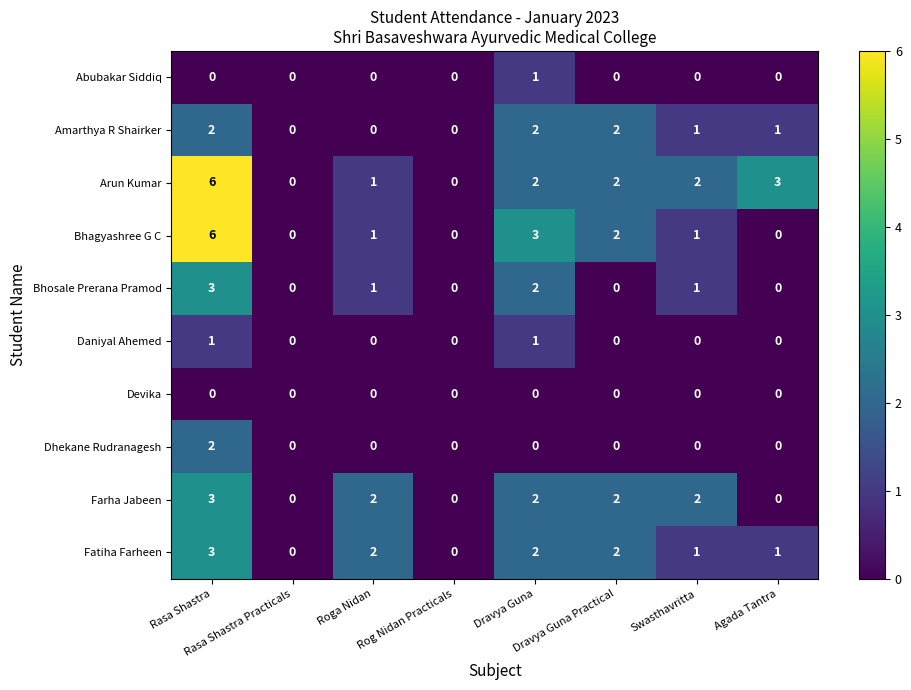

Which series has the largest total across all categories?

Arun Kumar